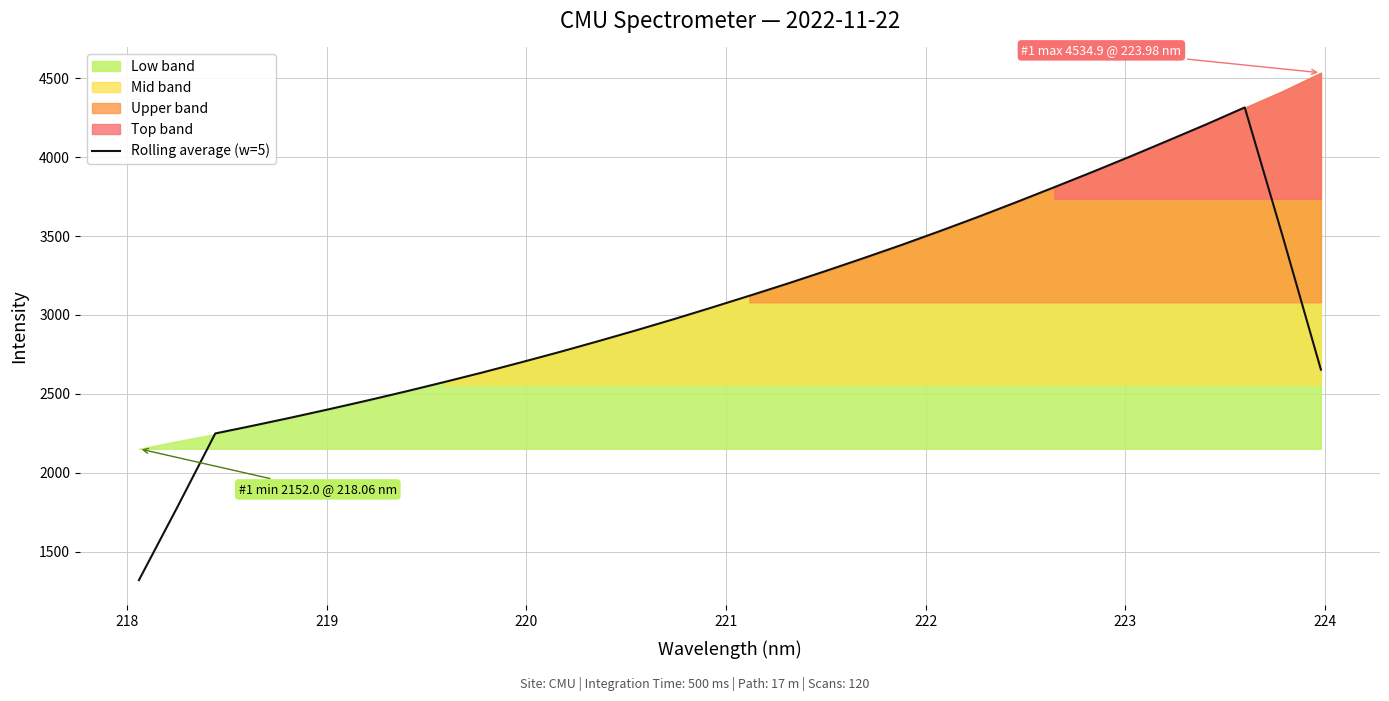

How many lines are shown in the chart?

1